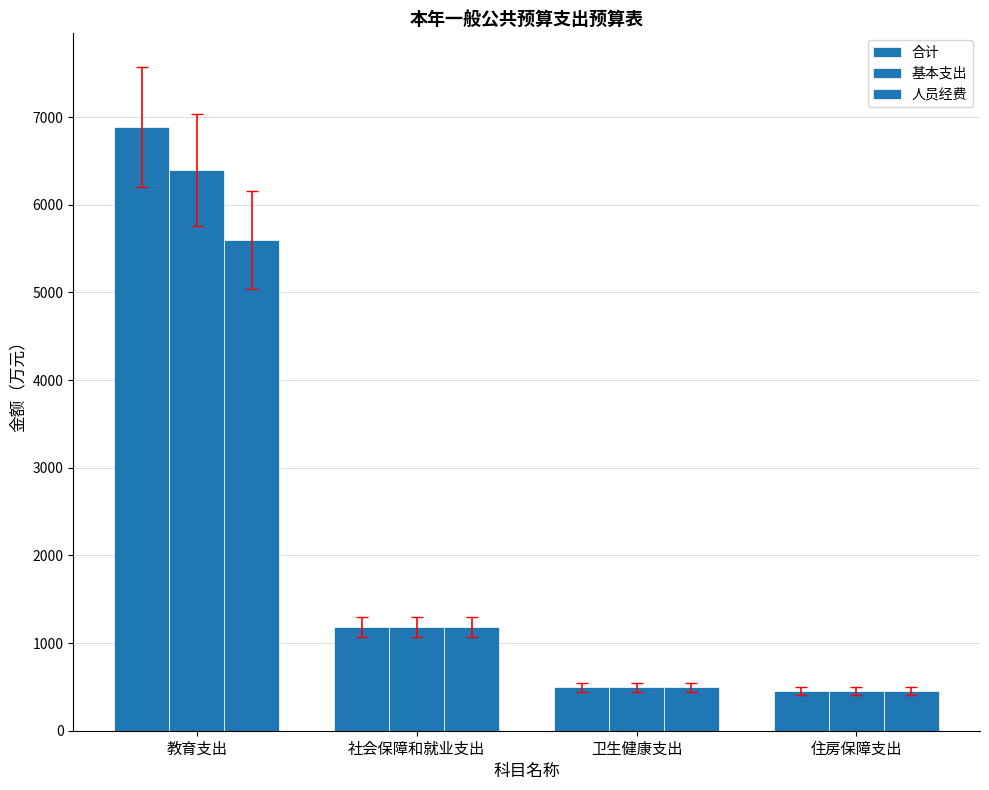

How many bars are there in total?

12